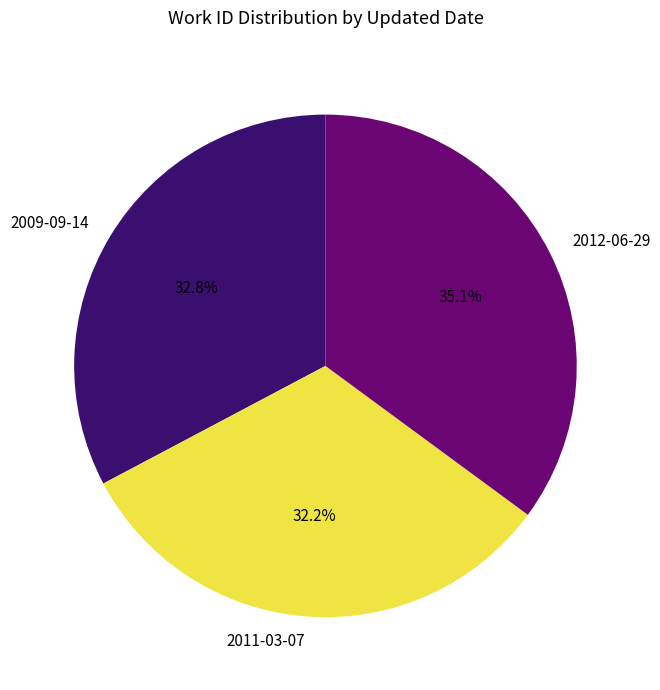

How many segments does this pie chart have?

3